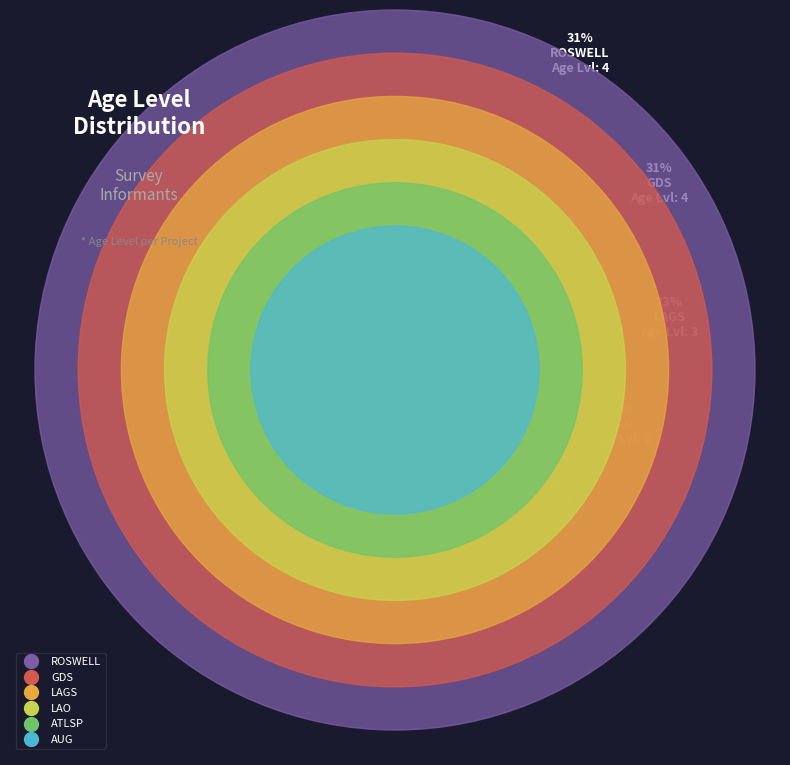

To the nearest percent, what portion does 5 represent?

23%